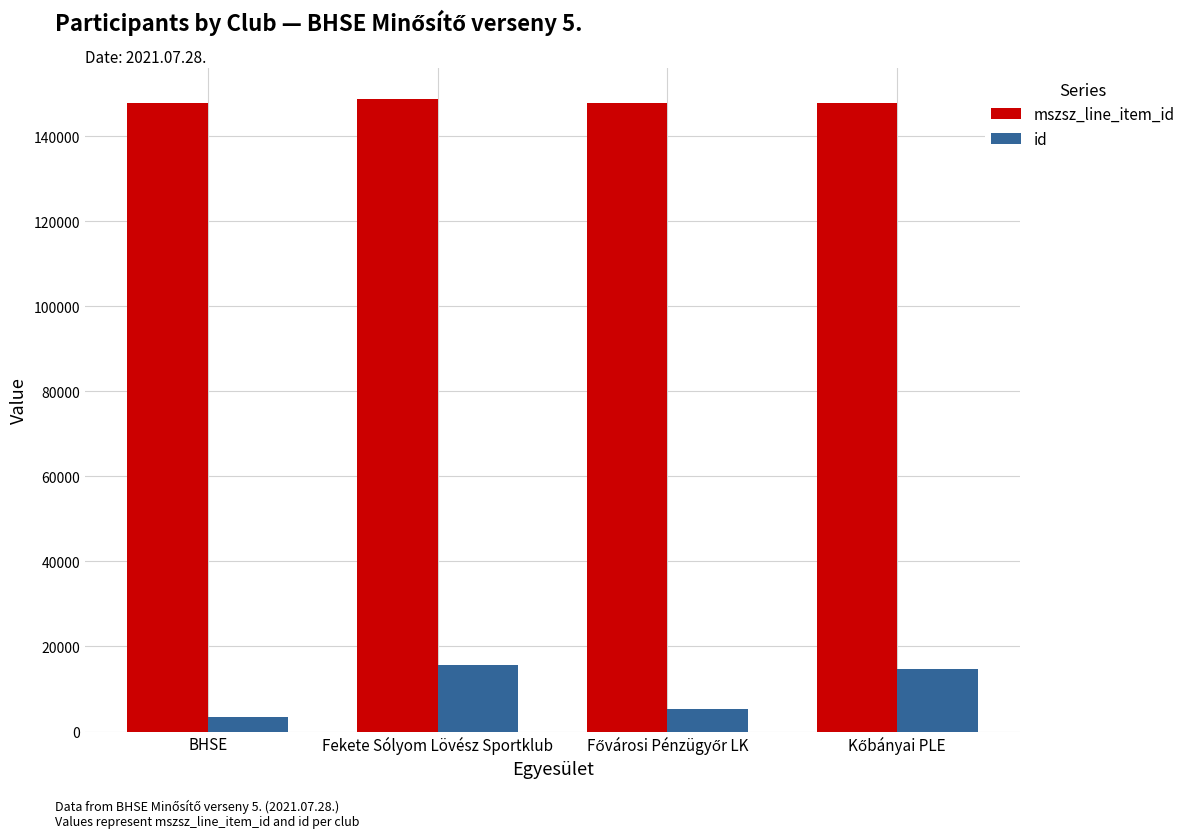

Reading left to right, transcribe all the data shown in this chart.

mszsz_line_item_id: 147769	148652	147769	147769
id: 3449	15654	5245	14741